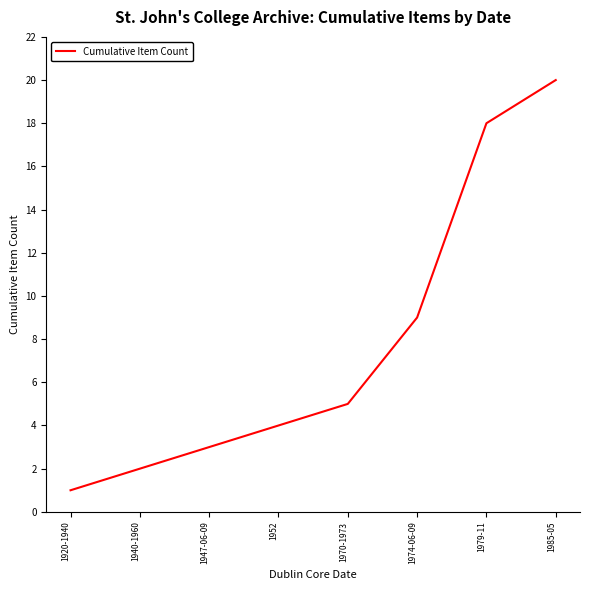

Where is the data nearest to the value 10?

1974-06-09